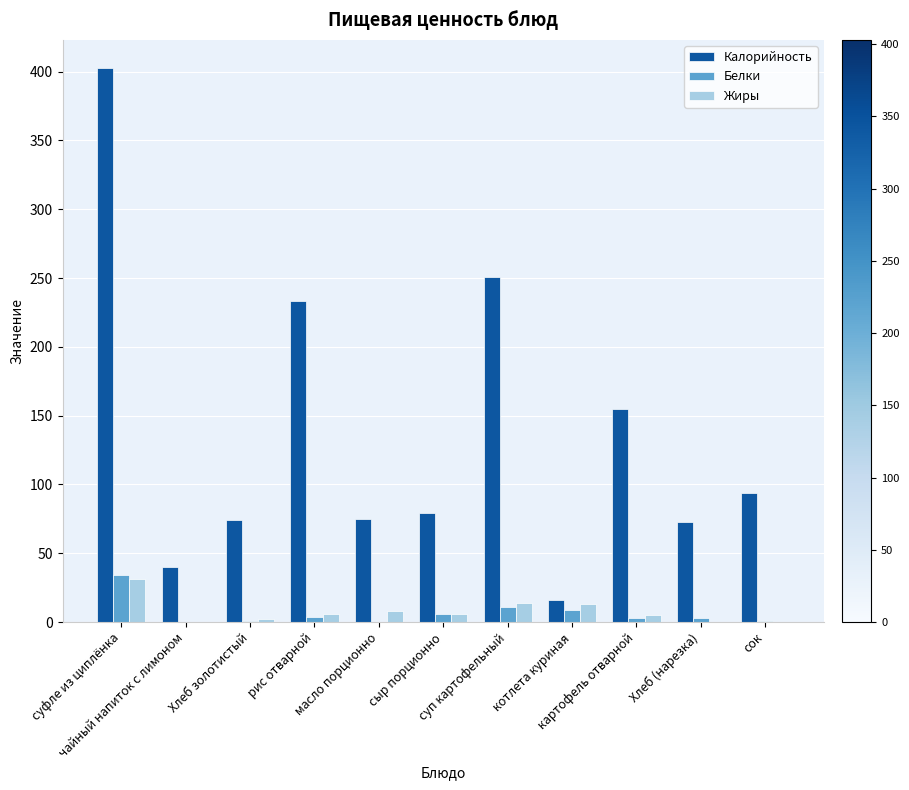

Are the bars grouped side by side (vs. stacked)?

Yes